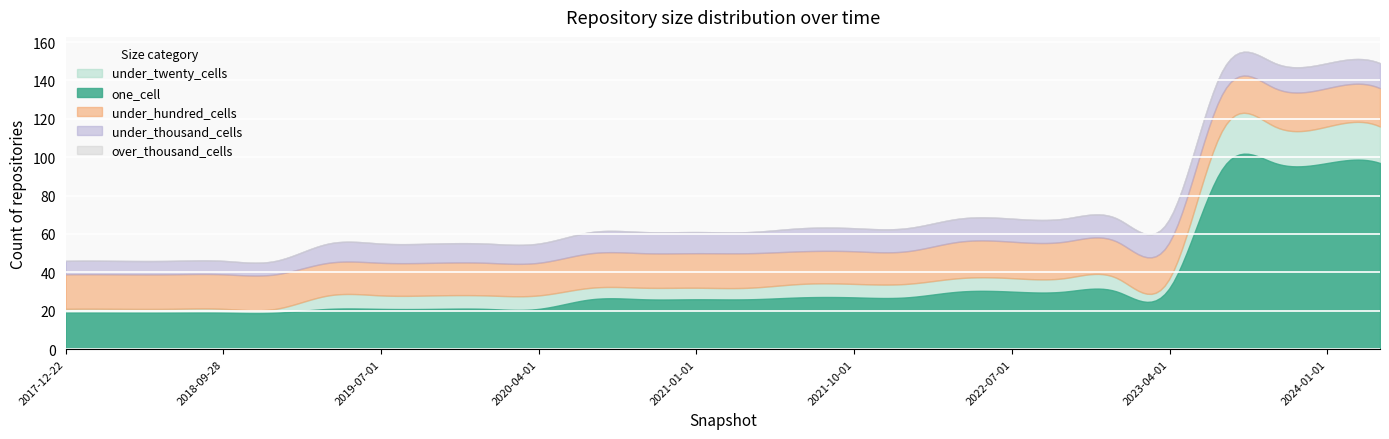

What is the value of the under_thousand_cells point at the 24th from the left?

13